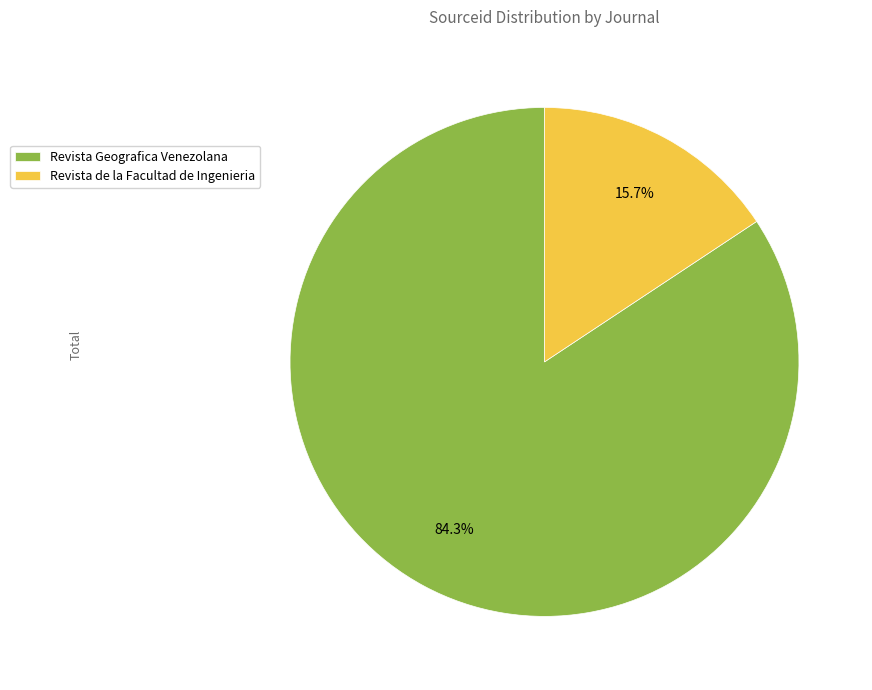

How many segments does this pie chart have?

2